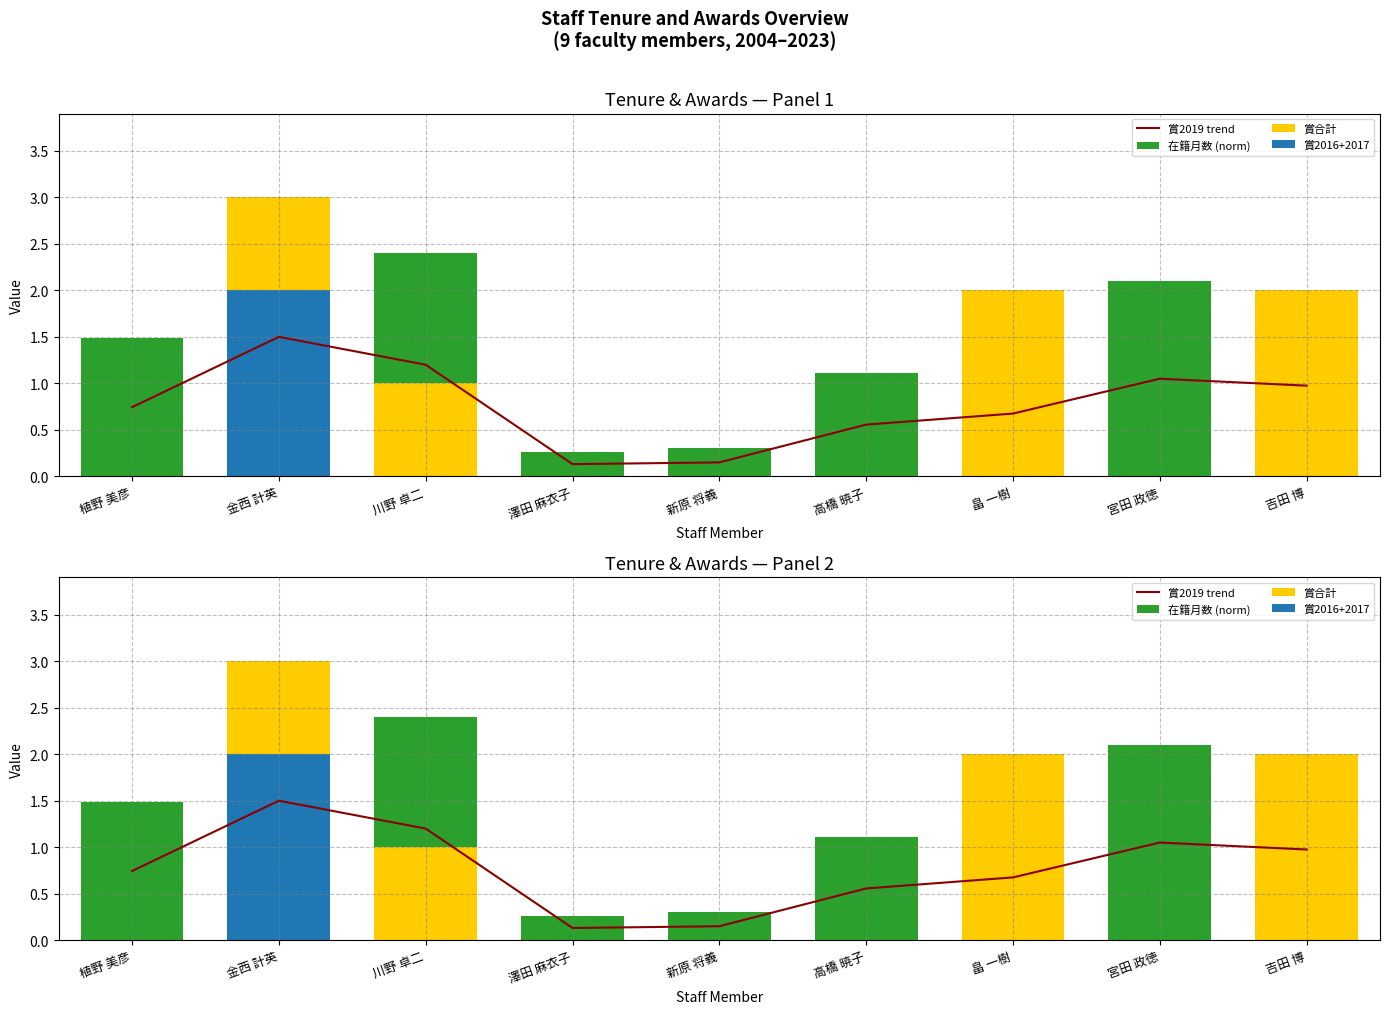

What is the average value of the 在籍月数 (norm) series?

1.6